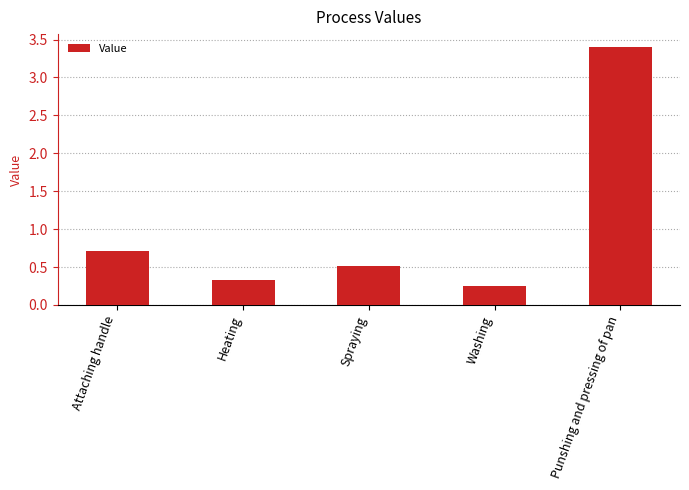

The chart shows a value of 0.5 at Spraying. True or false?

True